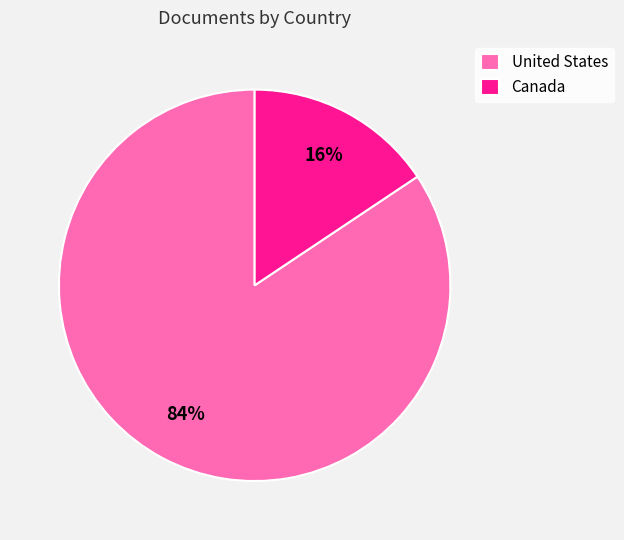

True or false: United States accounts for 76% of the total.

False